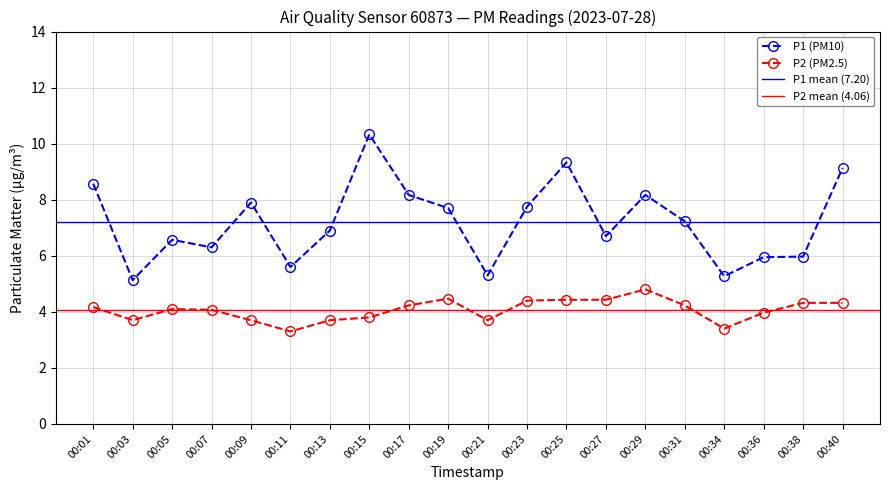

True or false: P1 and P2 intersect in this chart.

False